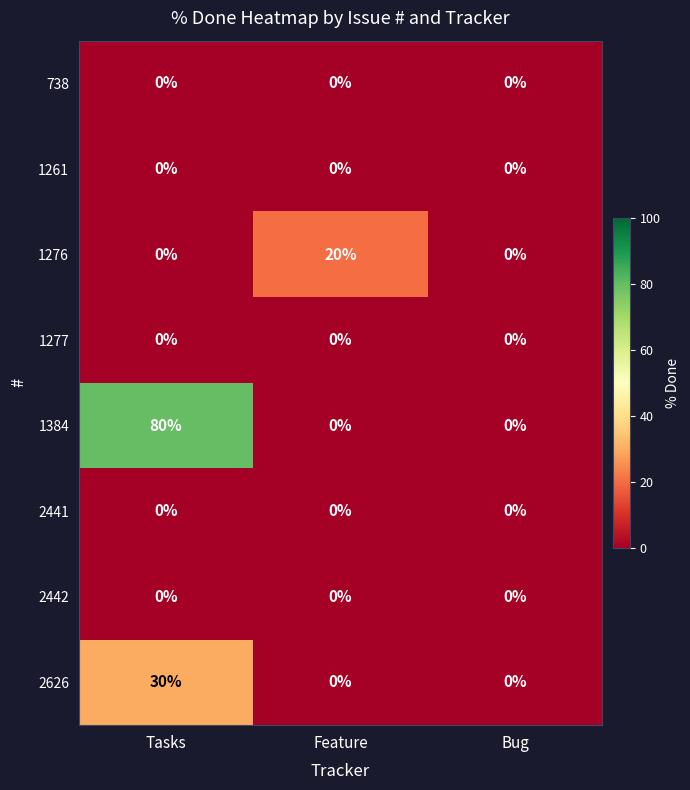

The 738 series shows 0 at Bug. True or false?

True